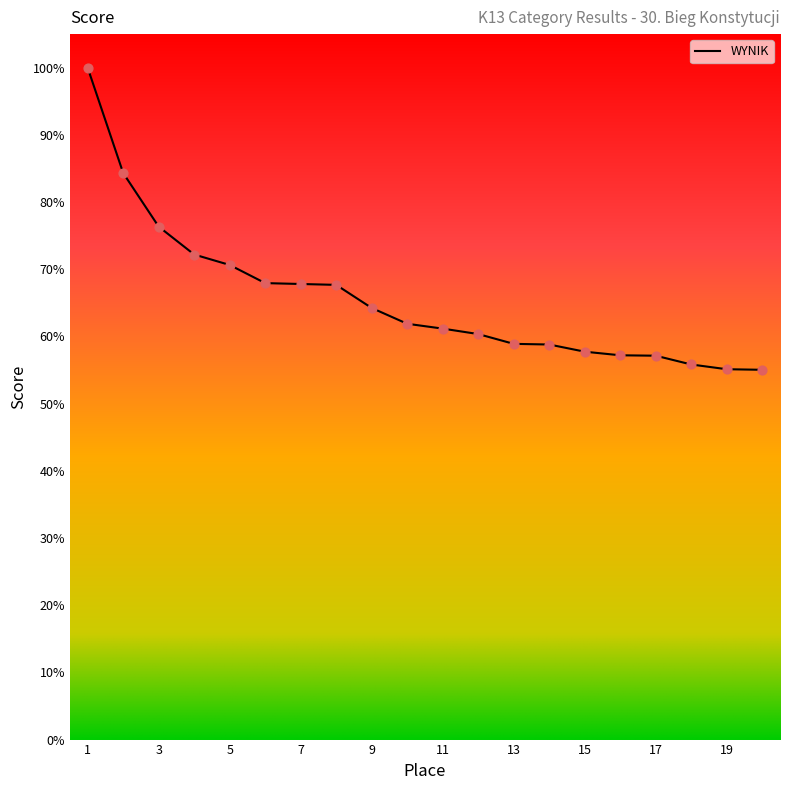

What is the smallest value displayed?

55.0